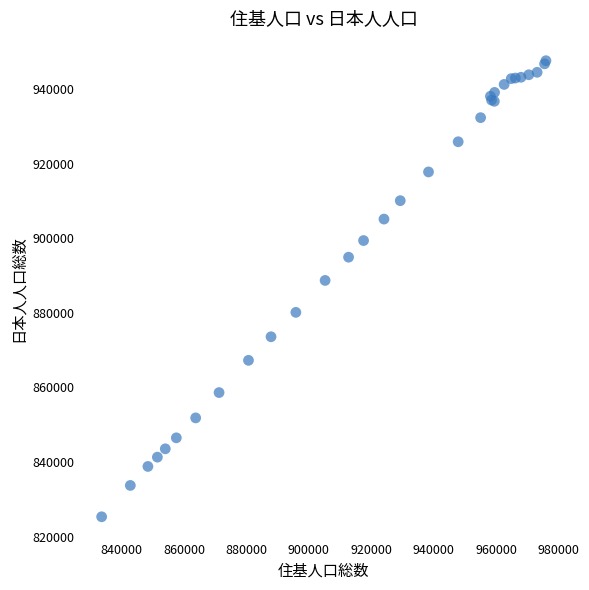

What Y value in the scatter plot is closest to 886505?

888735